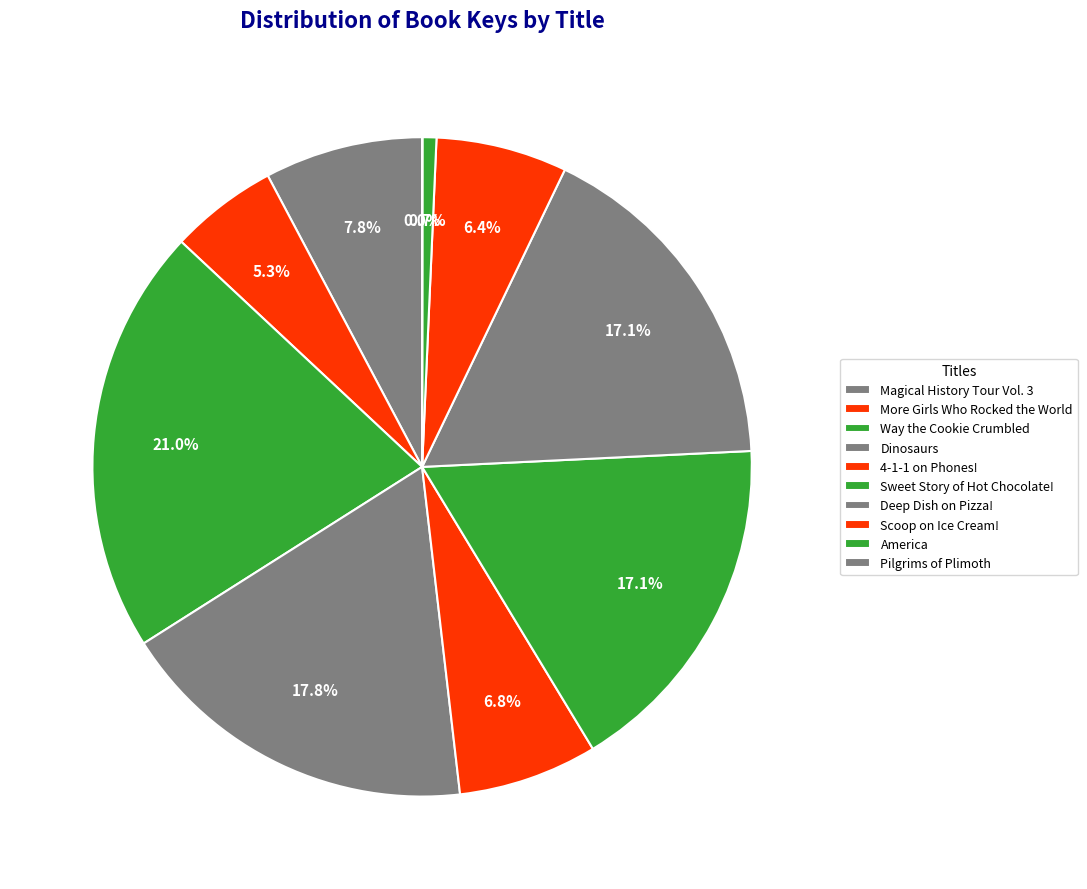

Count the number of slices in the pie.

10